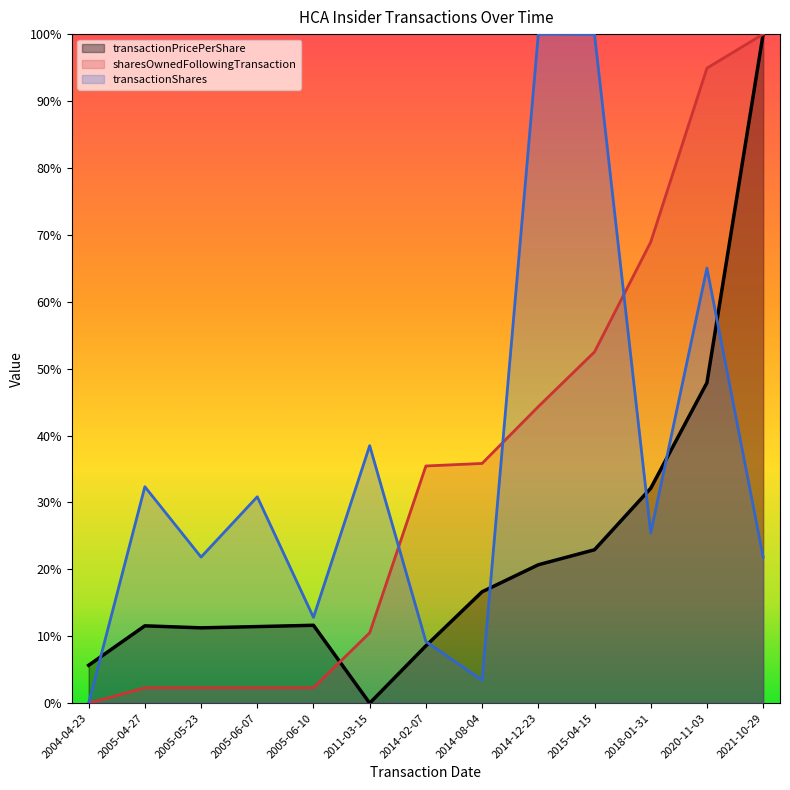

Which series ends up on top after the final intersection of sharesOwnedFollowingTransaction and transactionPricePerShare?

sharesOwnedFollowingTransaction